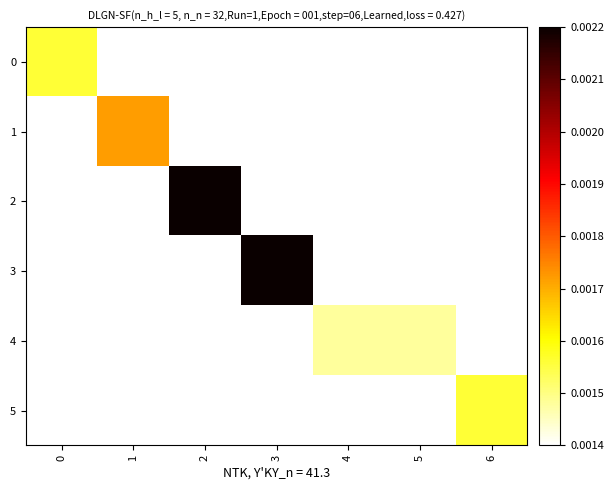

Rank the series by their maximum value, from highest to lowest.

2, 3, 1, 0, 5, 4